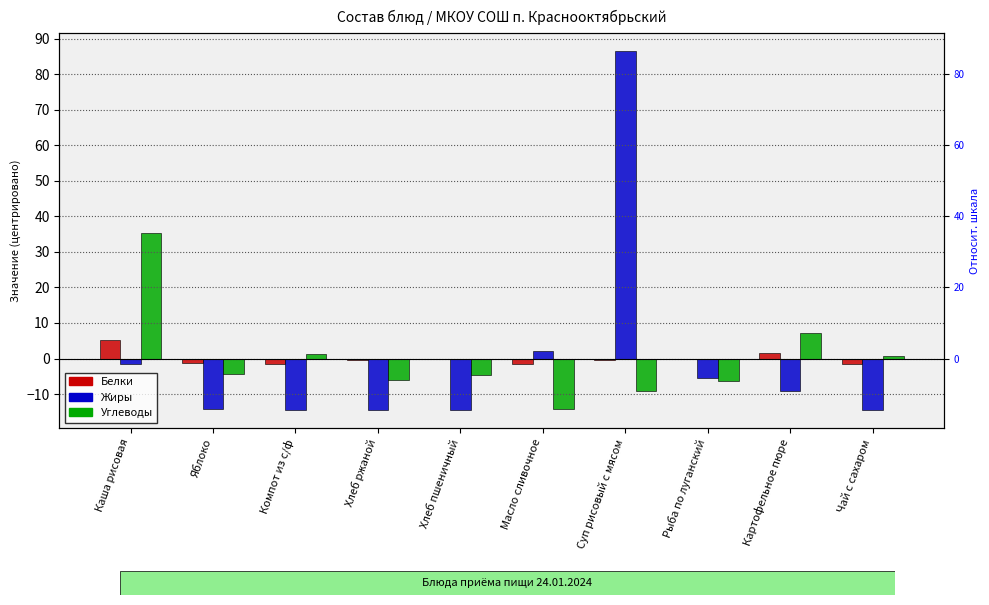

What is the label of the 4th bar from the right?

Суп рисовый с мясом